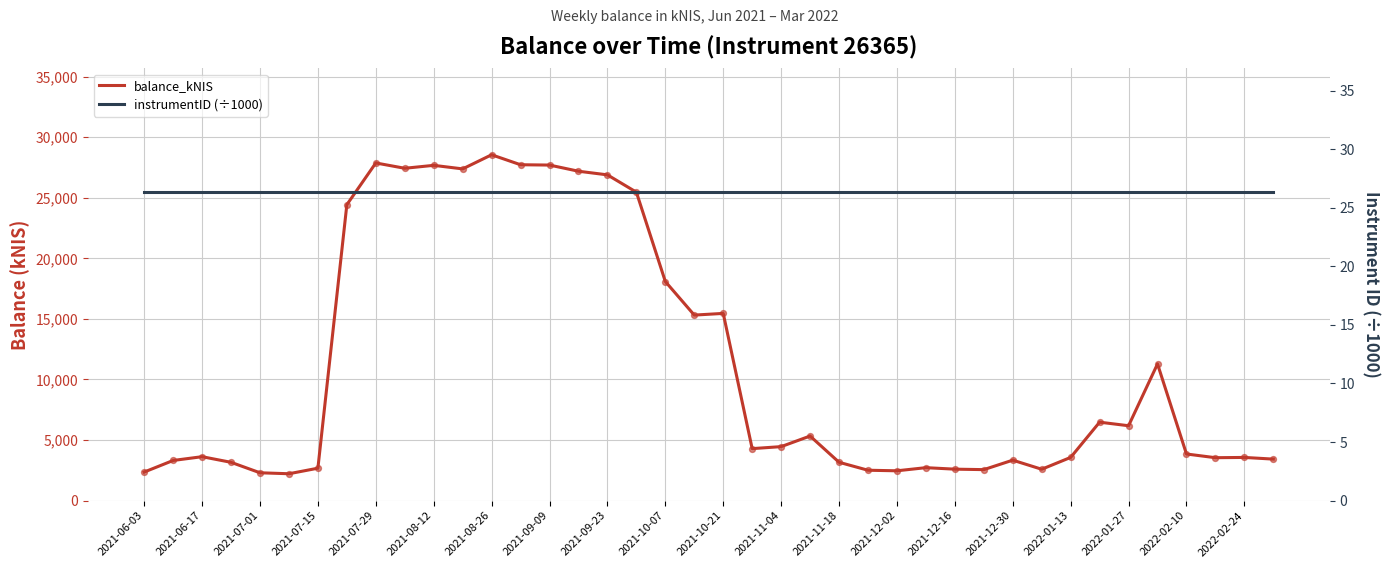

Is the value of instrumentID (÷1000) at 2021-07-29 greater than the value of balance_kNIS at 2022-02-24?

No